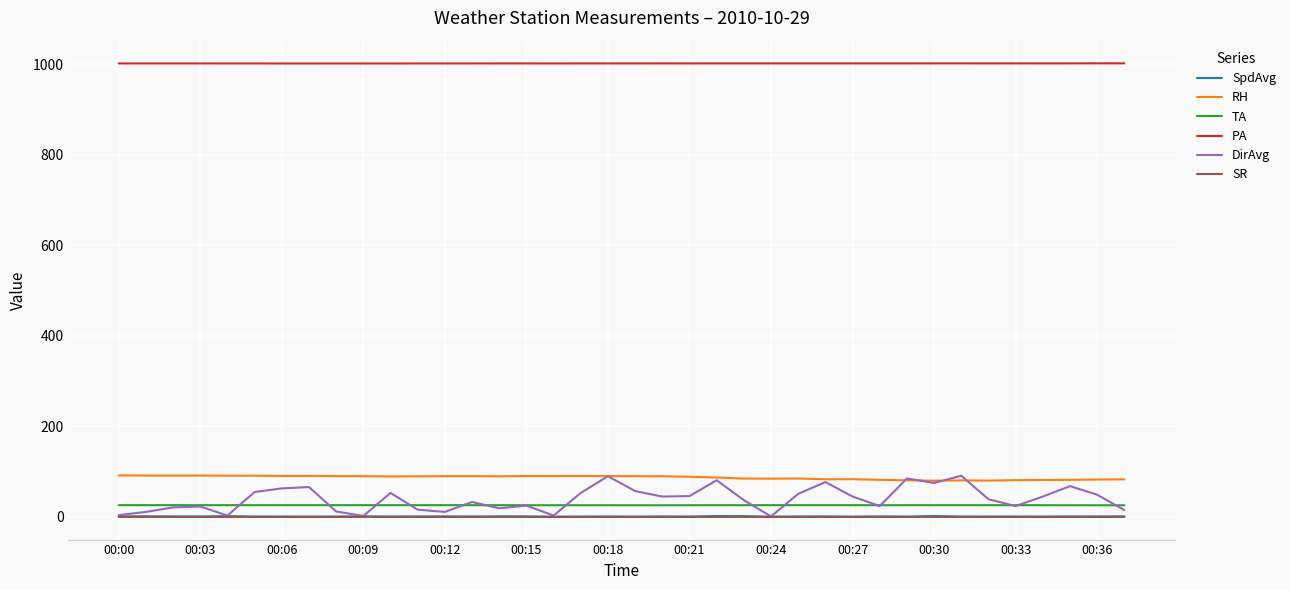

True or false: PA and DirAvg cross at least once.

False